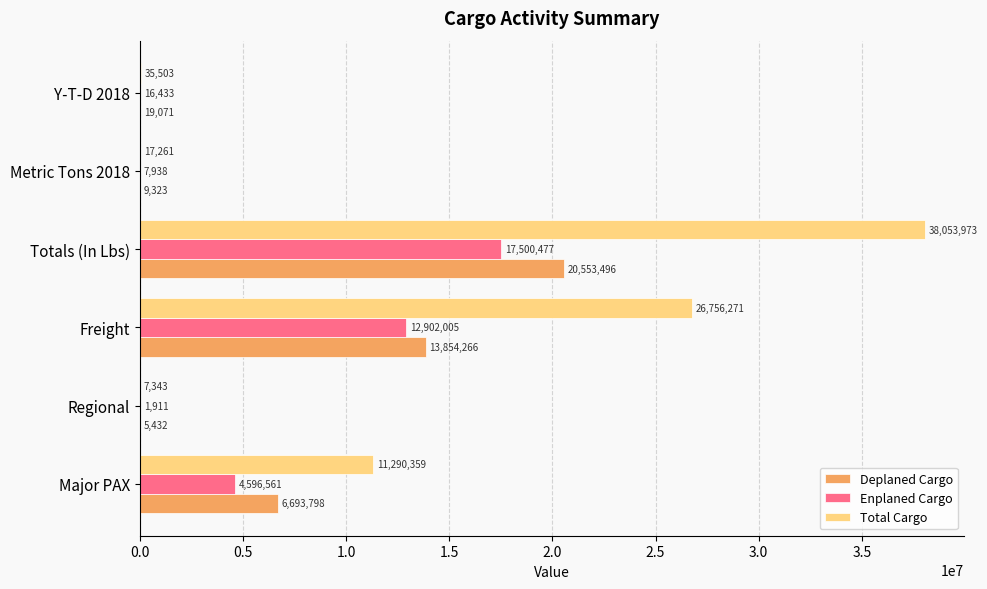

What is the sum of the Total Cargo values at Regional and Metric Tons 2018?

24604.0